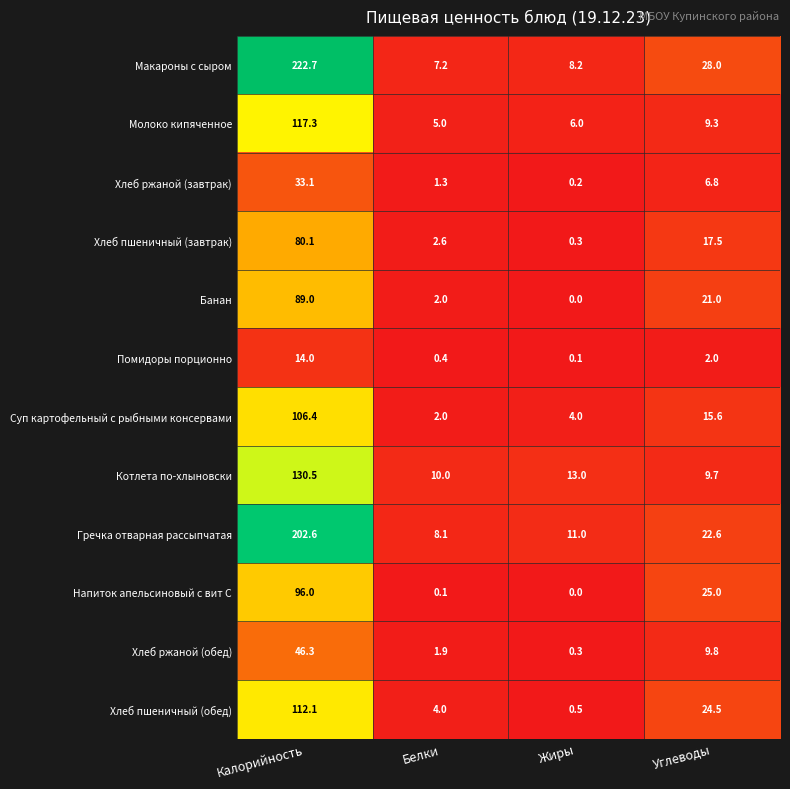

Which series has the largest total across all categories?

Макароны с сыром